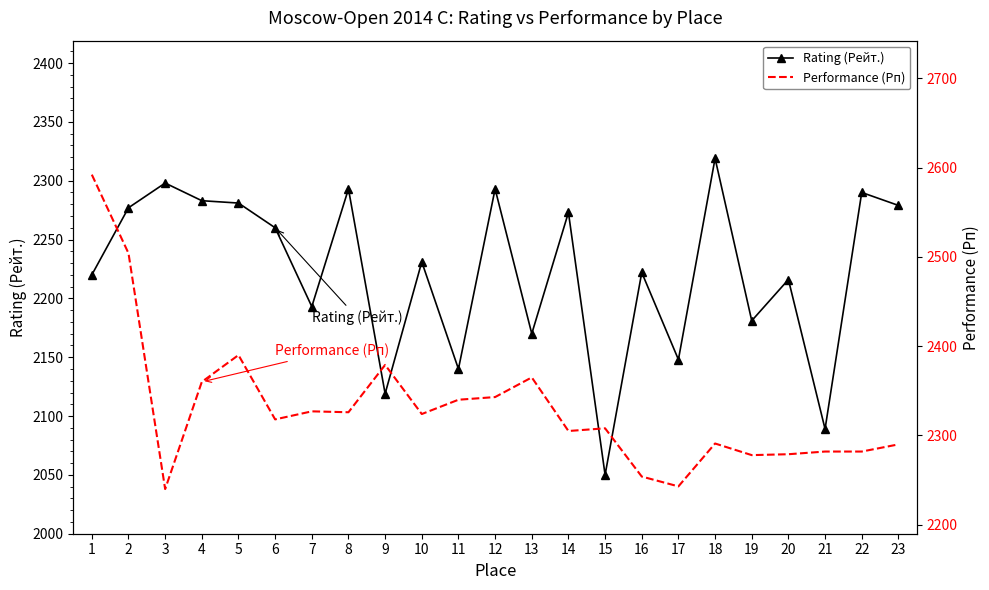

Reading left to right, extract all data points from this chart.

Rating (Рейт.): 2220	2277	2298	2283	2281	2260	2193	2293	2119	2231	2140	2293	2170	2273	2050	2222	2148	2319	2181	2216	2089	2290	2279
Performance (Рп): 2592	2504	2240	2360	2390	2318	2327	2326	2379	2324	2340	2343	2365	2305	2308	2254	2243	2291	2278	2279	2282	2282	2290